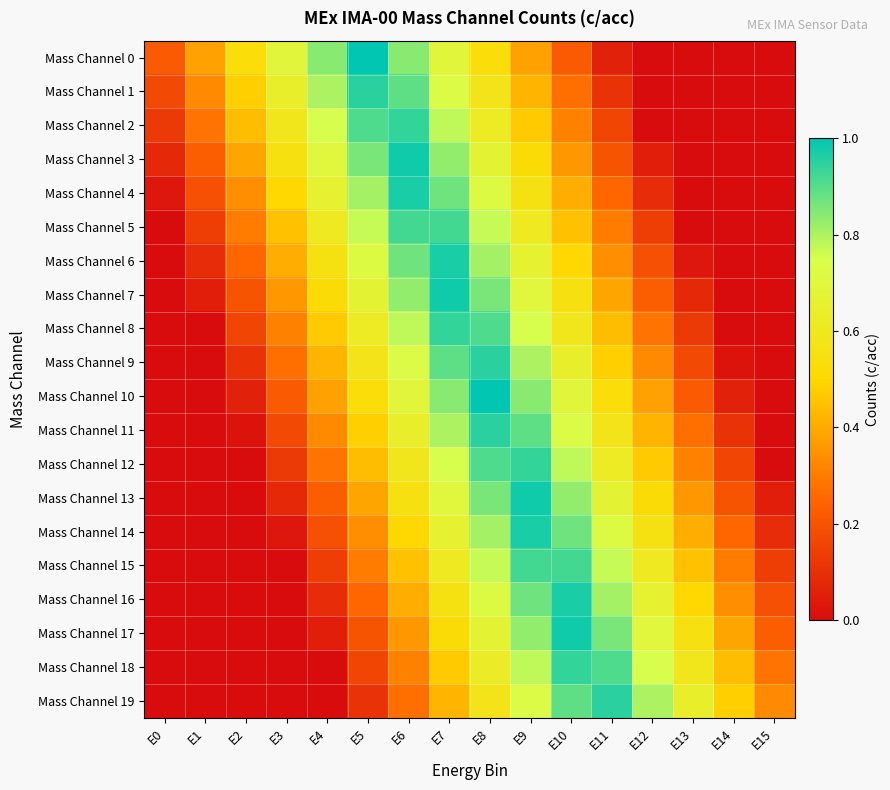

Between E0 and E2, which is larger?

E2